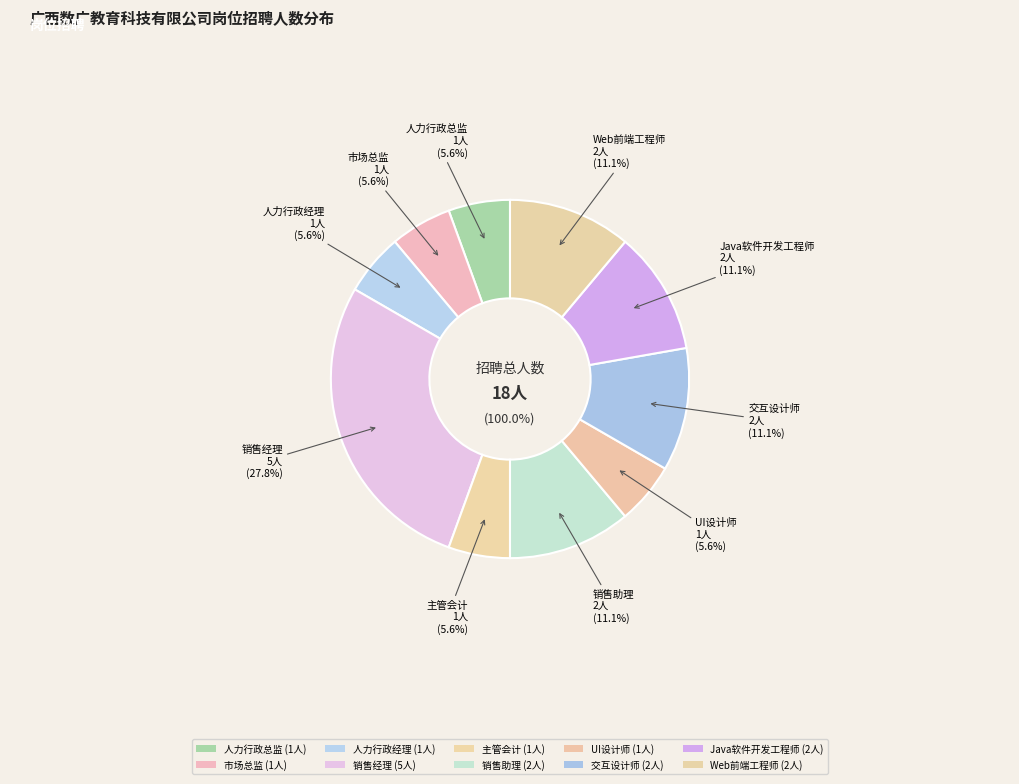

Is there any slice that represents more than half of the pie?

No